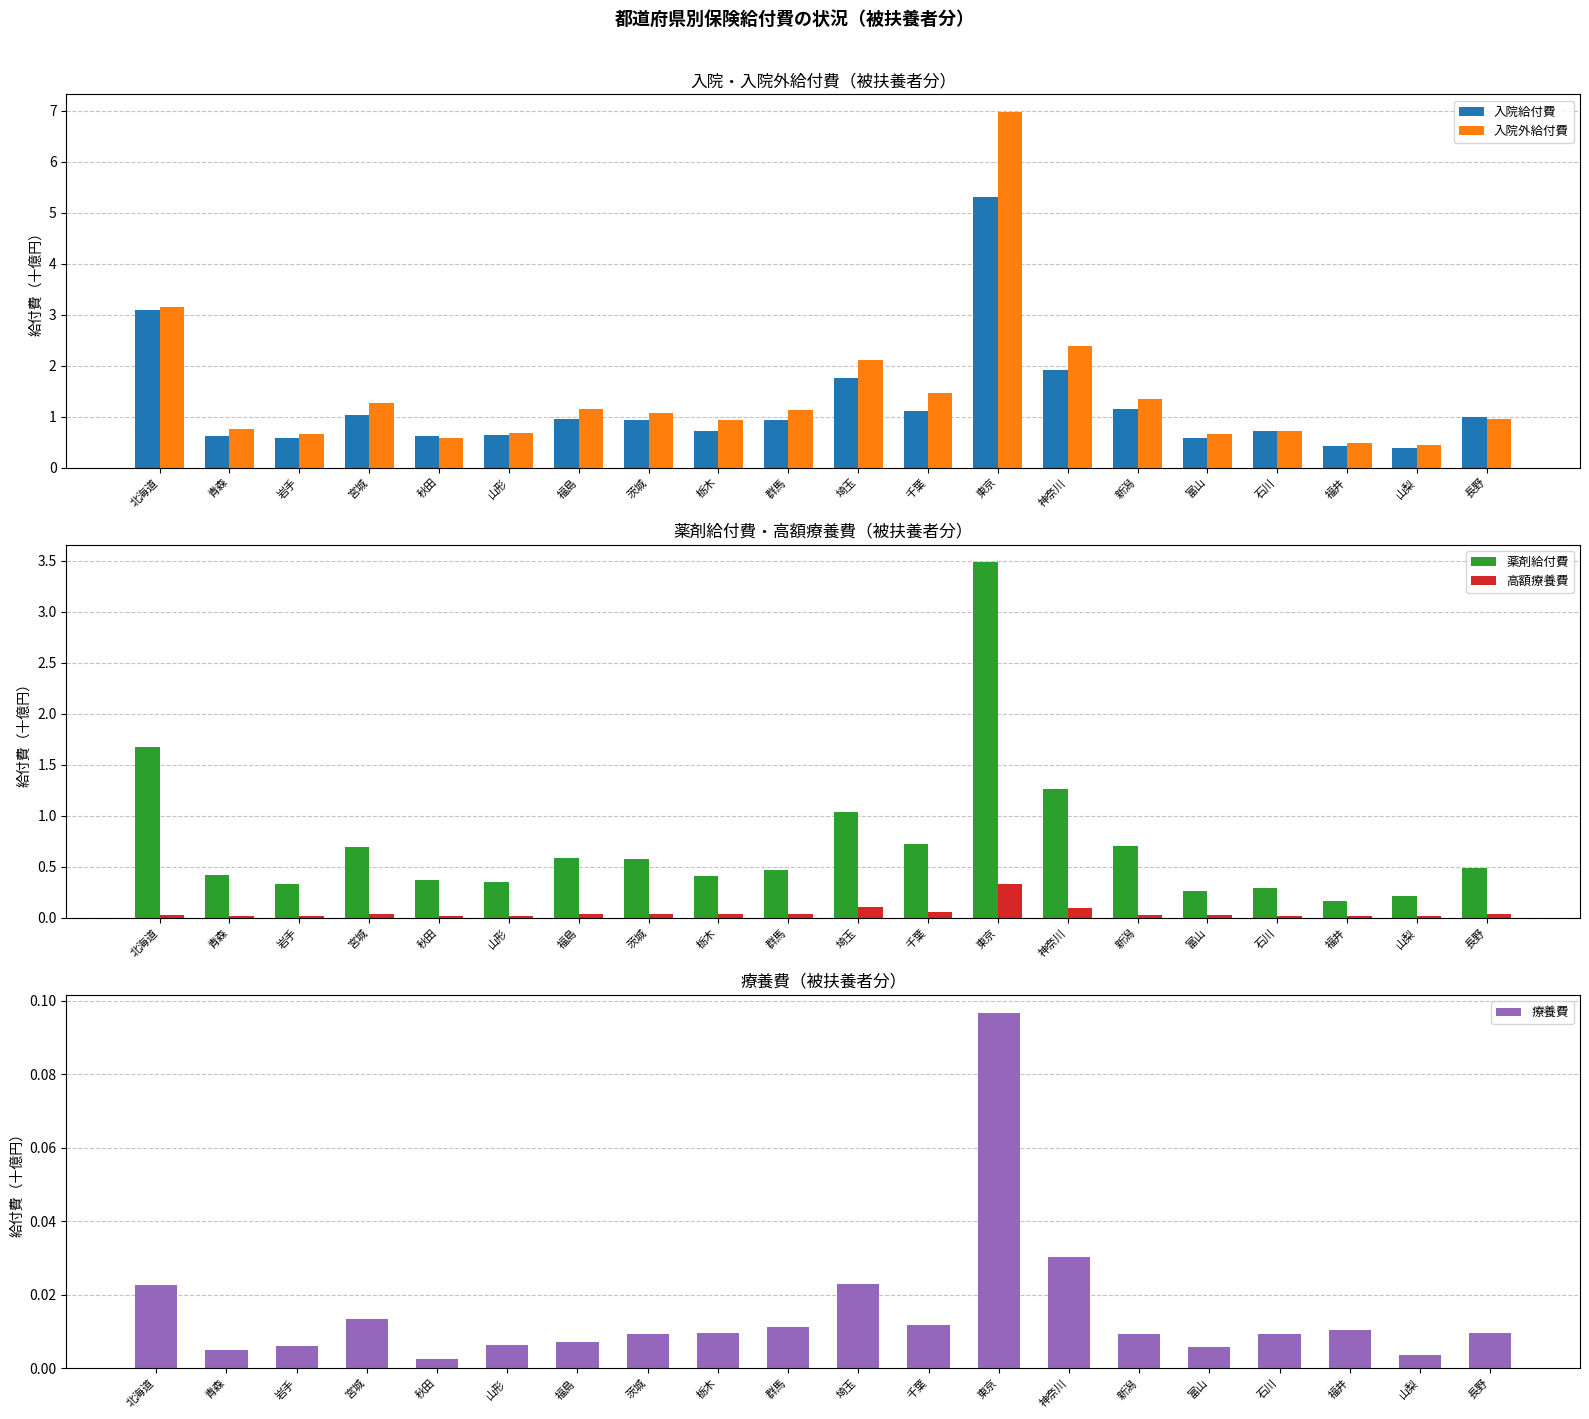

List the series in order of their peak value, highest first.

入院外給付費, 入院給付費, 薬剤給付費, 高額療養費, 療養費